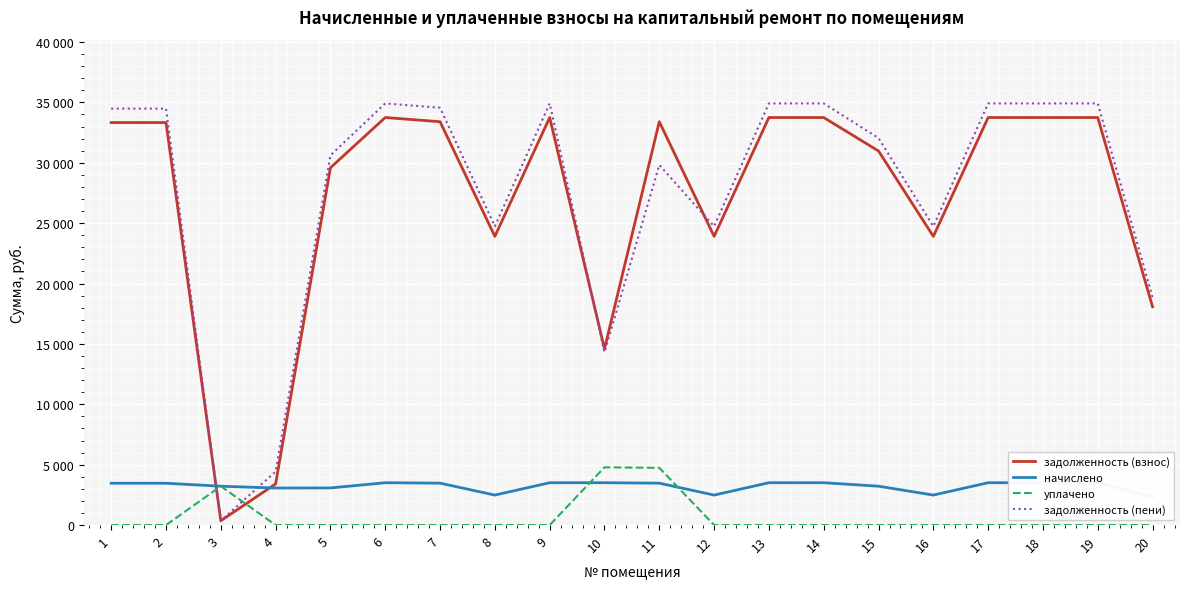

Reading right to left, what are all the values shown in this chart?

задолженность (взнос): 18065.8	33743.3	33743.3	33743.3	23904.5	30971.8	33743.3	33743.3	23904.5	33396.7	14592.3	33743.3	23904.5	33396.7	33743.3	29586.0	3408.0	357.6	33327.6	33327.6
начислено: 2332.8	3506.4	3506.4	3506.4	2484.0	3218.4	3506.4	3506.4	2484.0	3470.4	3506.4	3506.4	2484.0	3470.4	3506.4	3074.4	3067.2	3218.4	3463.2	3463.2
уплачено: 0.0	0.0	0.0	0.0	0.0	0.0	0.0	0.0	0.0	4737.4	4782.0	0.0	0.0	0.0	0.0	0.0	0.0	3218.4	0.0	0.0
задолженность (пени): 18843.4	34912.1	34912.1	34912.1	24732.5	32044.6	34912.1	34912.1	24732.5	29816.1	14308.1	34912.1	24732.5	34553.5	34912.1	30610.8	4430.4	357.6	34482.0	34482.0